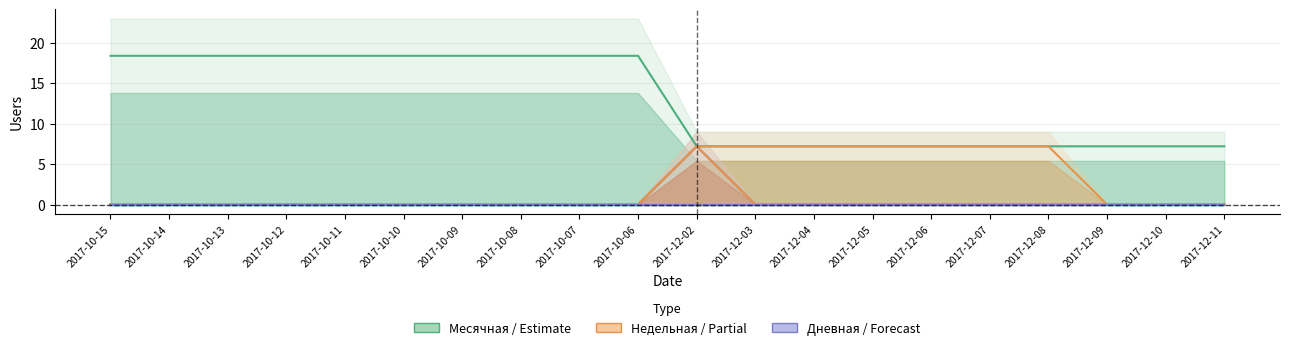

What position from the left is 2017-10-10?

6